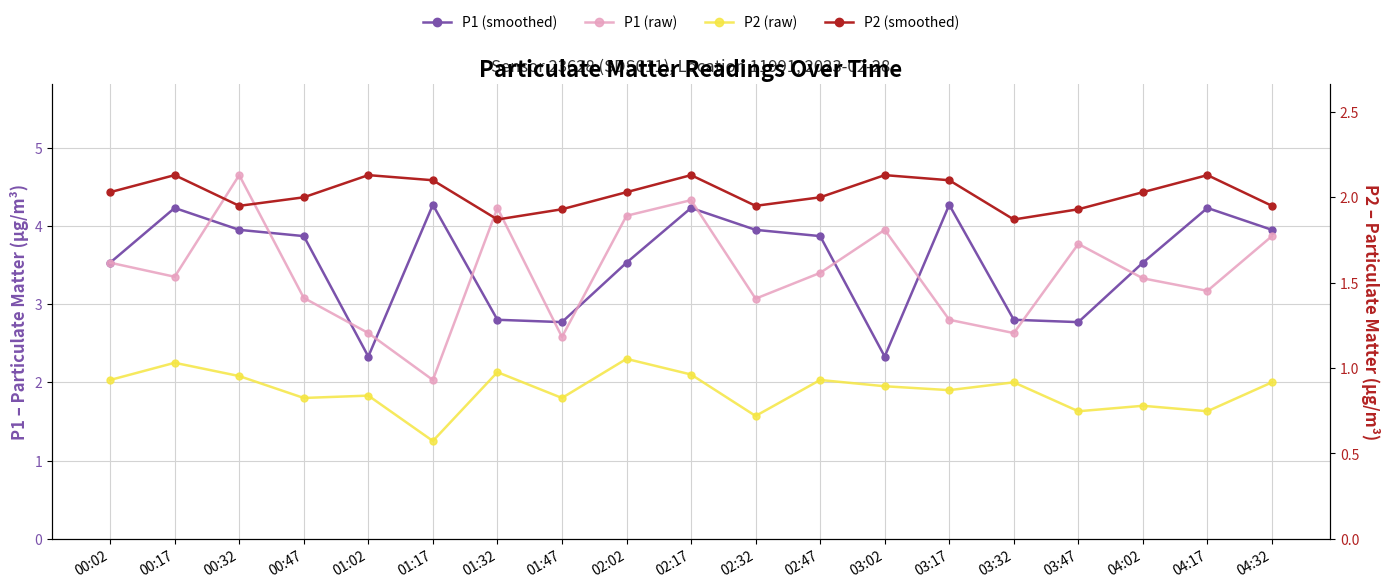

How many lines are shown in the chart?

4